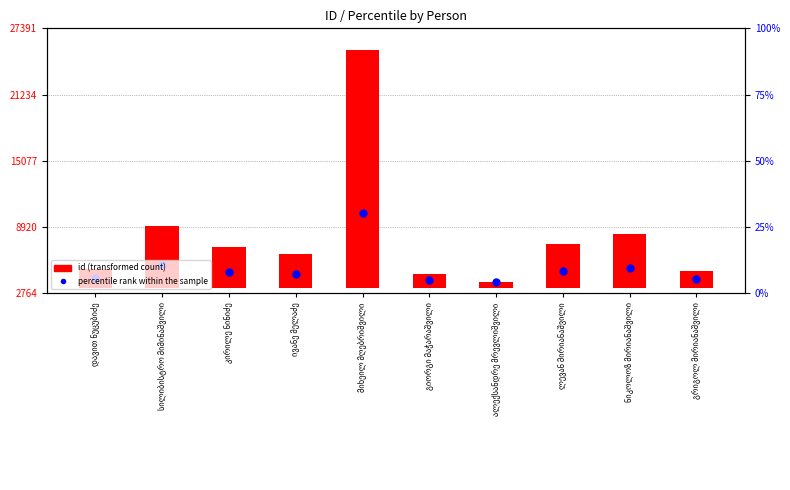

At which category is the sum across all series the highest?

მიხეილ მღებრიშვილი